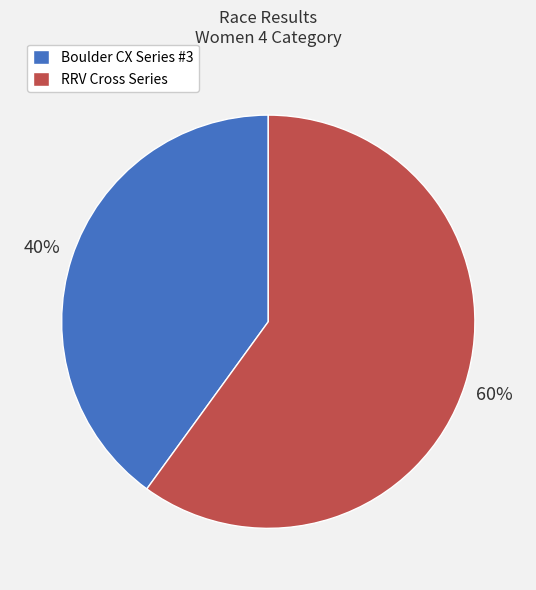

Which slice is the smallest?

Boulder CX Series #3